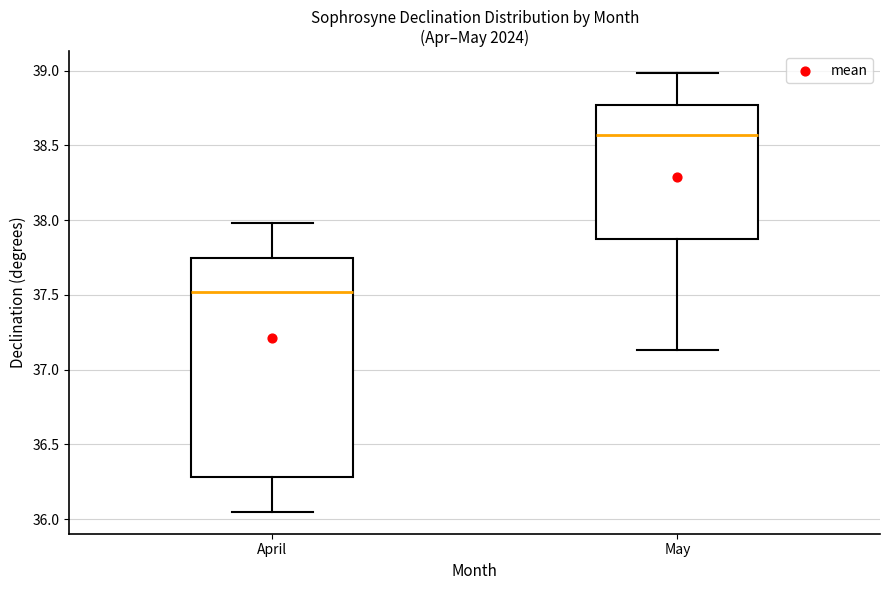

Reading left to right, transcribe this box plot: for each box, give where its median line is, the range the box spans, and where its two whiskers end, as read against the y-axis. The values are not printed on the chart, so give them approximately, as read against the axis.

April: median 37.50, box 36.30 to 37.75, whiskers 36.05 to 38.00
May: median 38.55, box 37.85 to 38.75, whiskers 37.15 to 39.00